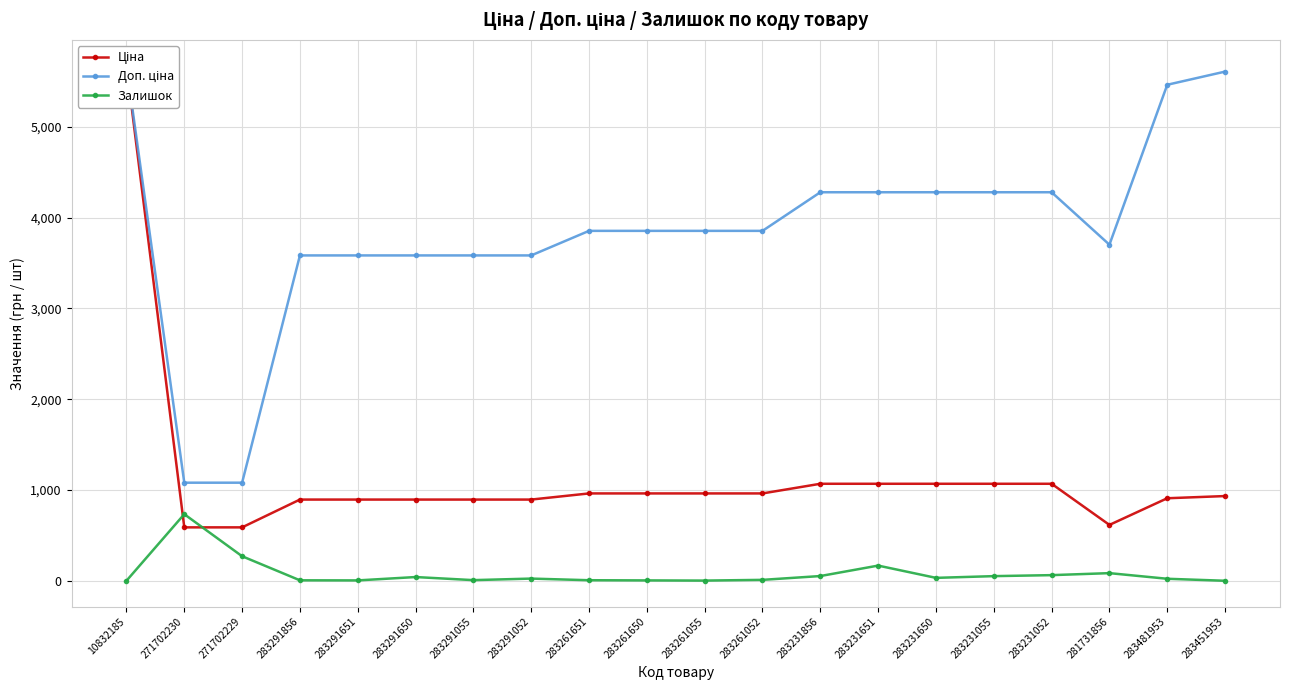

What is the highest value of the Доп. ціна series?

5673.8